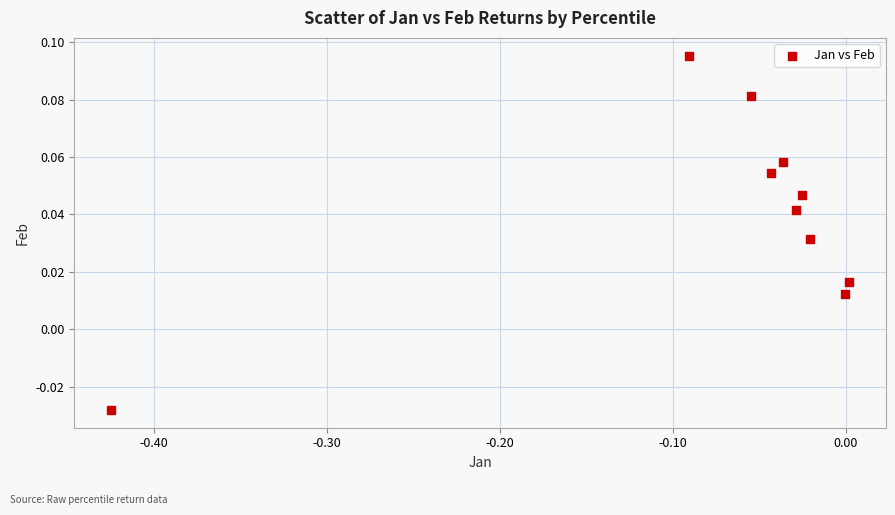

What is the range of X values (max minus min)?

0.4